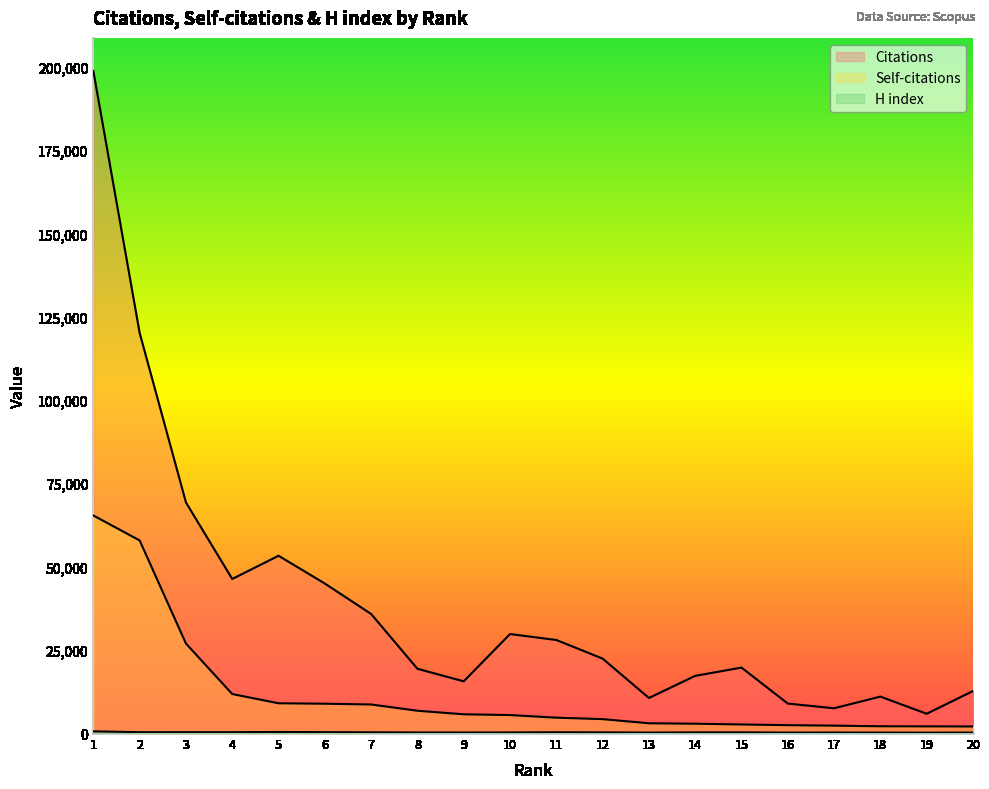

At which category does the chart reach its peak across all series?

1